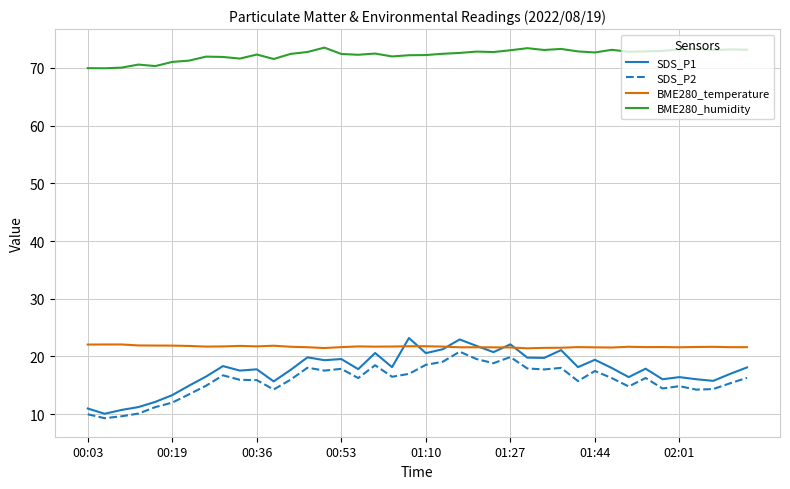

What is the average value of the BME280_temperature series?

21.7